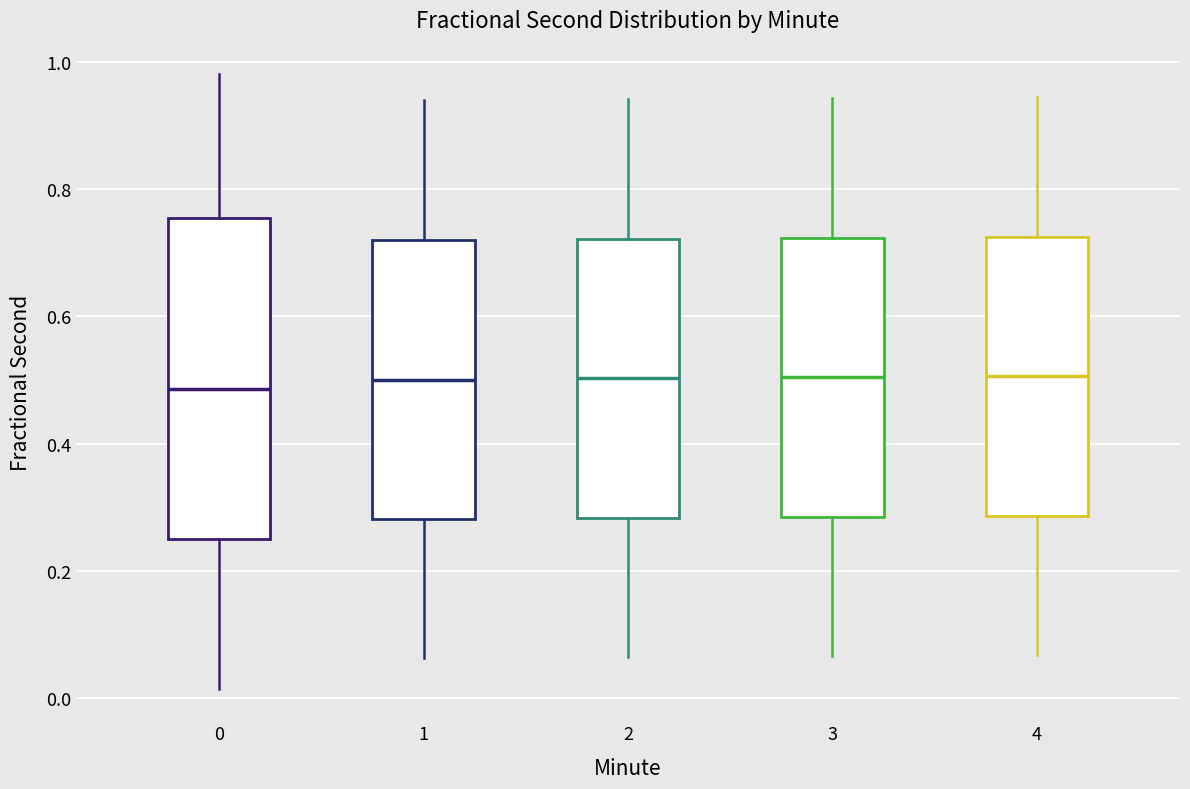

Reading left to right, read every box against the y-axis: the position of its median line, the range the box covers, and the ends of its whiskers. The values are not printed on the chart, so give them approximately, as read against the axis.

0: median 0.48, box 0.24 to 0.76, whiskers 0.02 to 0.98
1: median 0.50, box 0.28 to 0.72, whiskers 0.06 to 0.94
2: median 0.50, box 0.28 to 0.72, whiskers 0.06 to 0.94
3: median 0.50, box 0.28 to 0.72, whiskers 0.06 to 0.94
4: median 0.50, box 0.28 to 0.72, whiskers 0.06 to 0.94